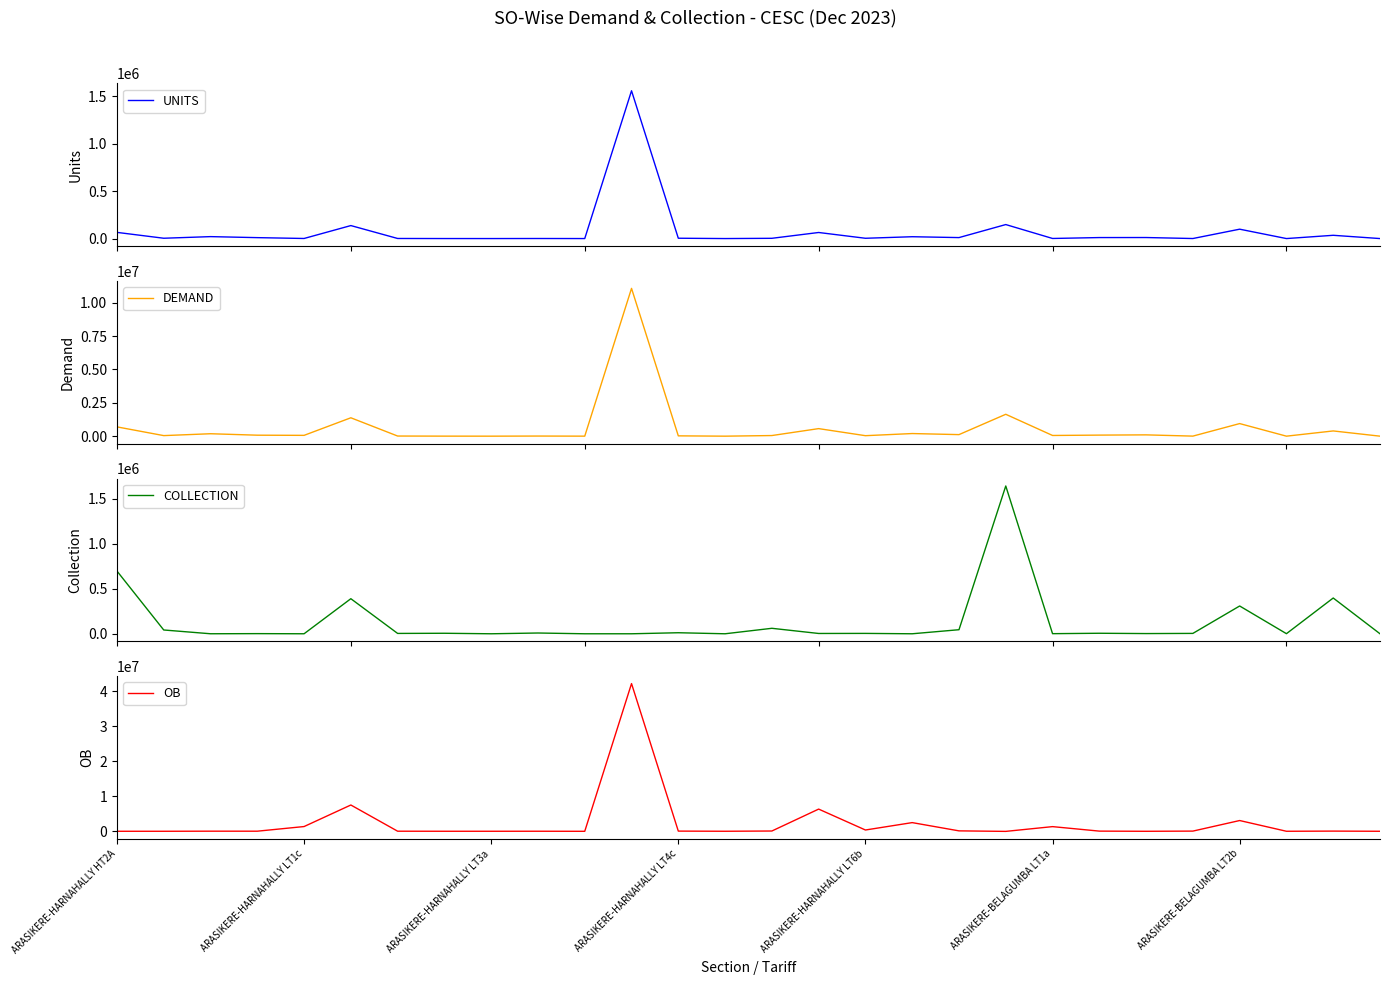

Does the chart have visible grid lines?

No